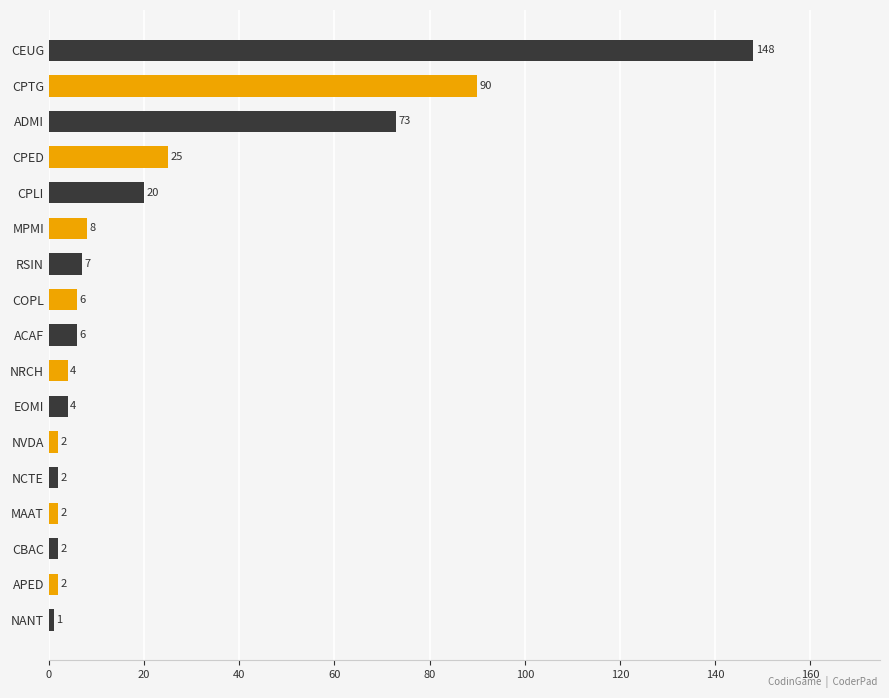

Is it true that the value at ADMI is 73?

True